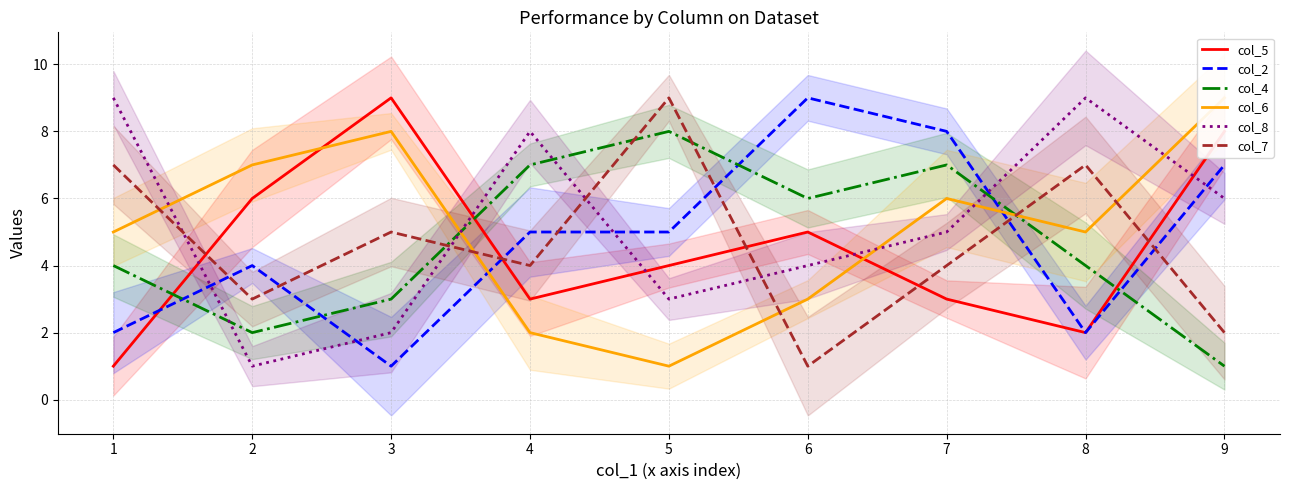

What are all the series names shown in the legend?

col_5, col_2, col_4, col_6, col_8, col_7